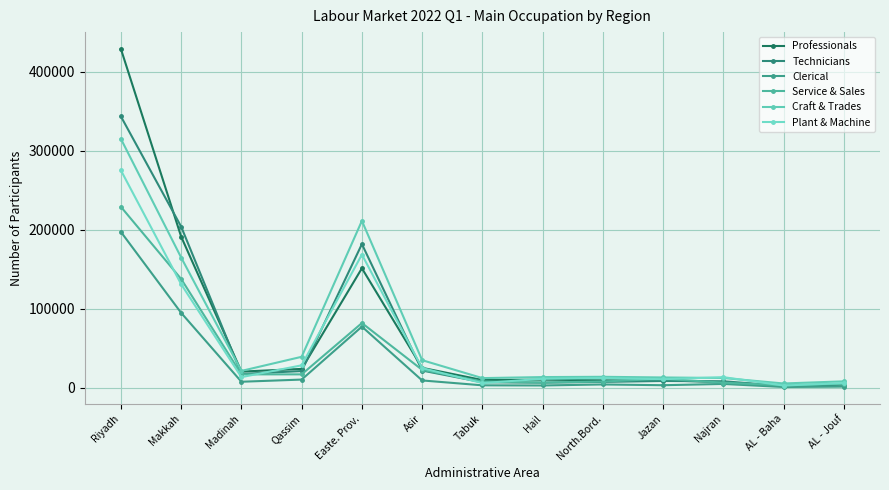

Which series has the largest total across all categories?

Professionals